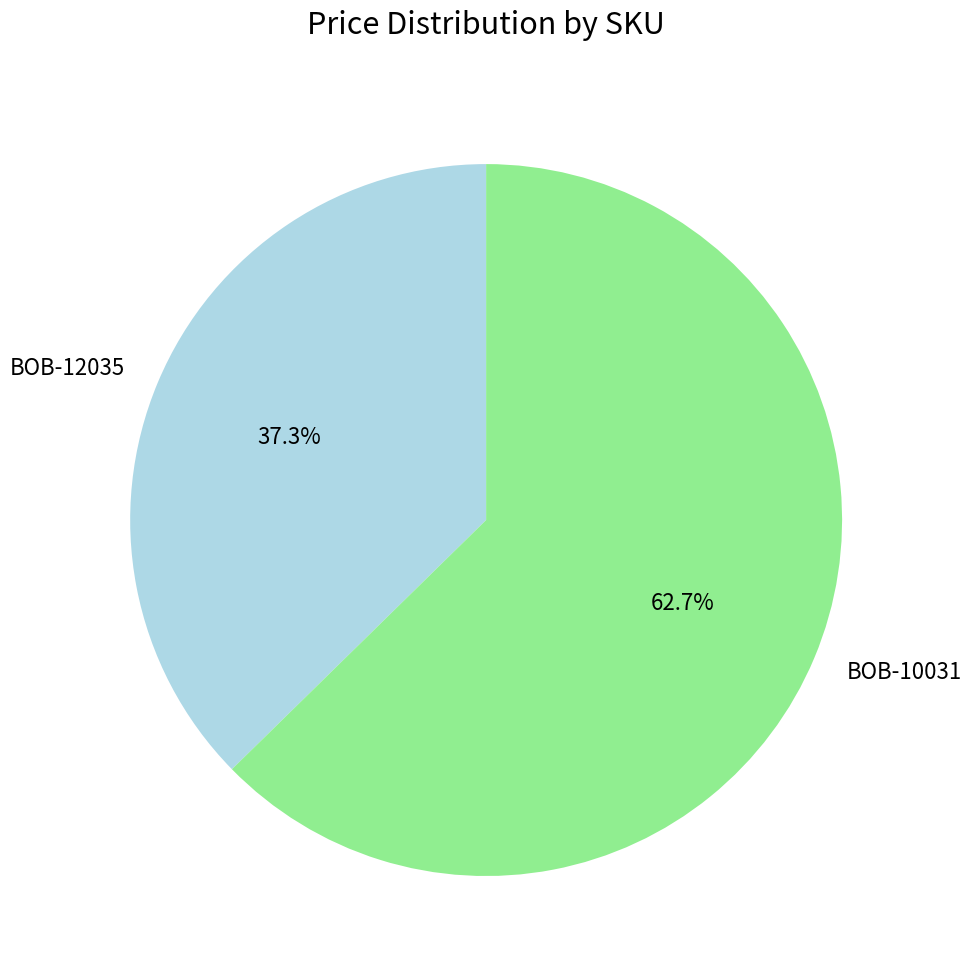

How many slices are in this pie chart?

2